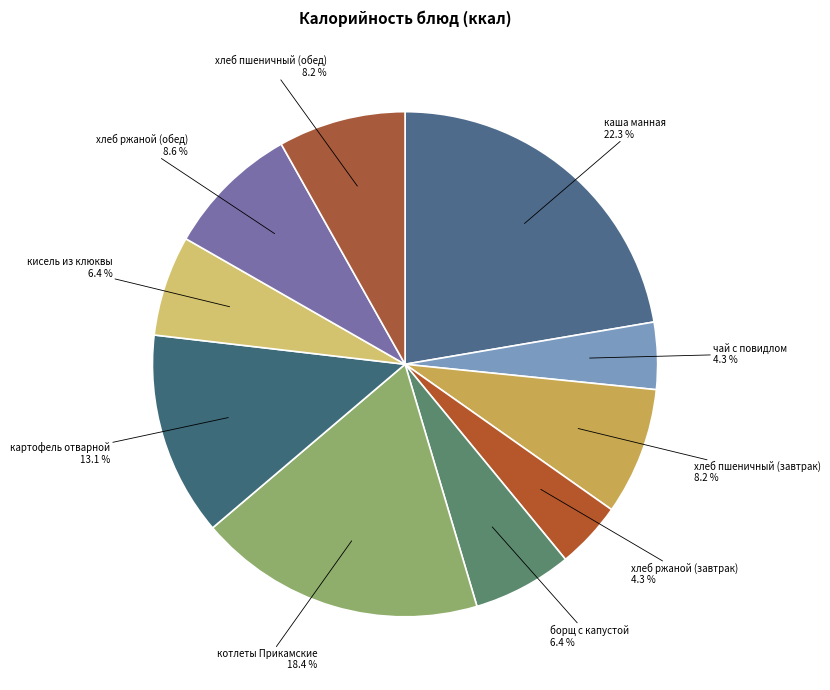

What percentage do кисель из клюквы and картофель отварной together represent?

19.5%